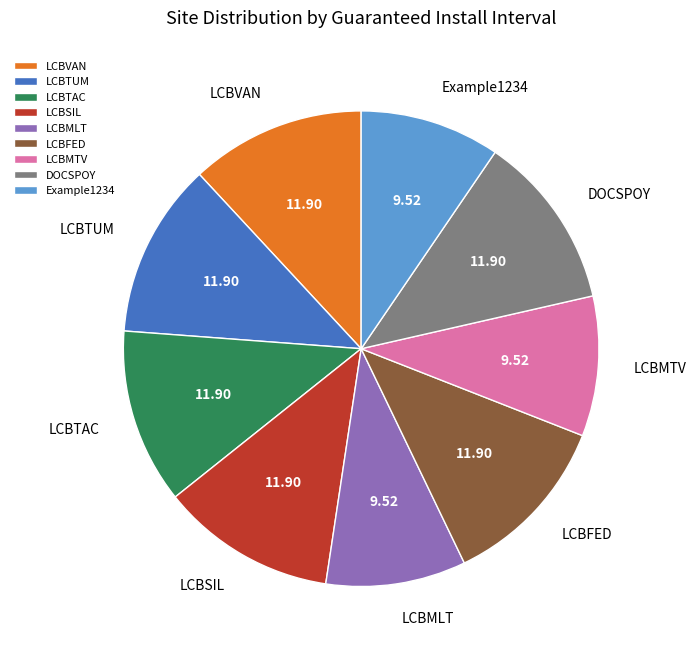

Do LCBVAN and LCBFED together represent more than half of the pie?

No